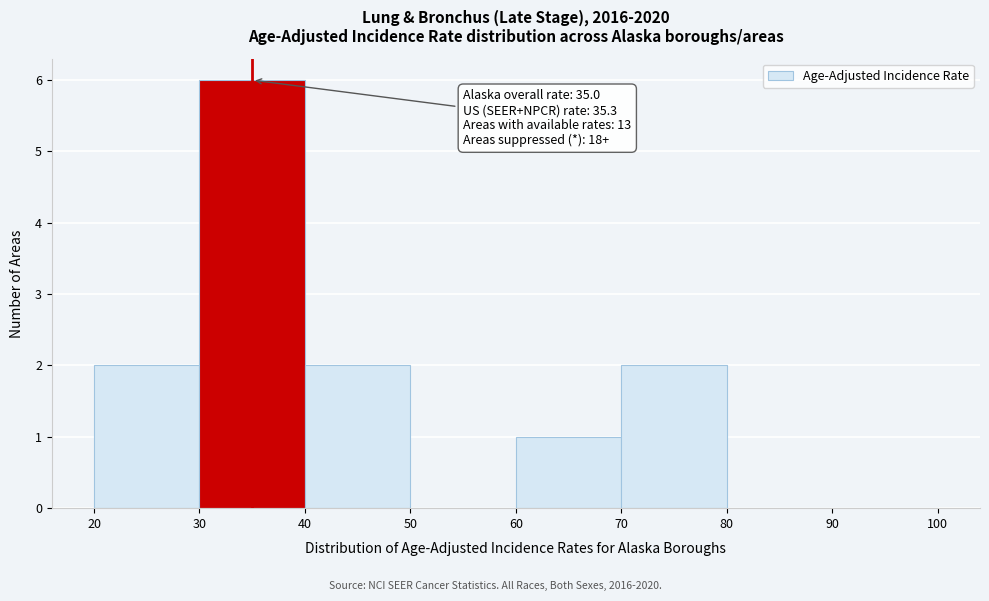

Over which range of the x-axis is the bar tallest?

30 to 40